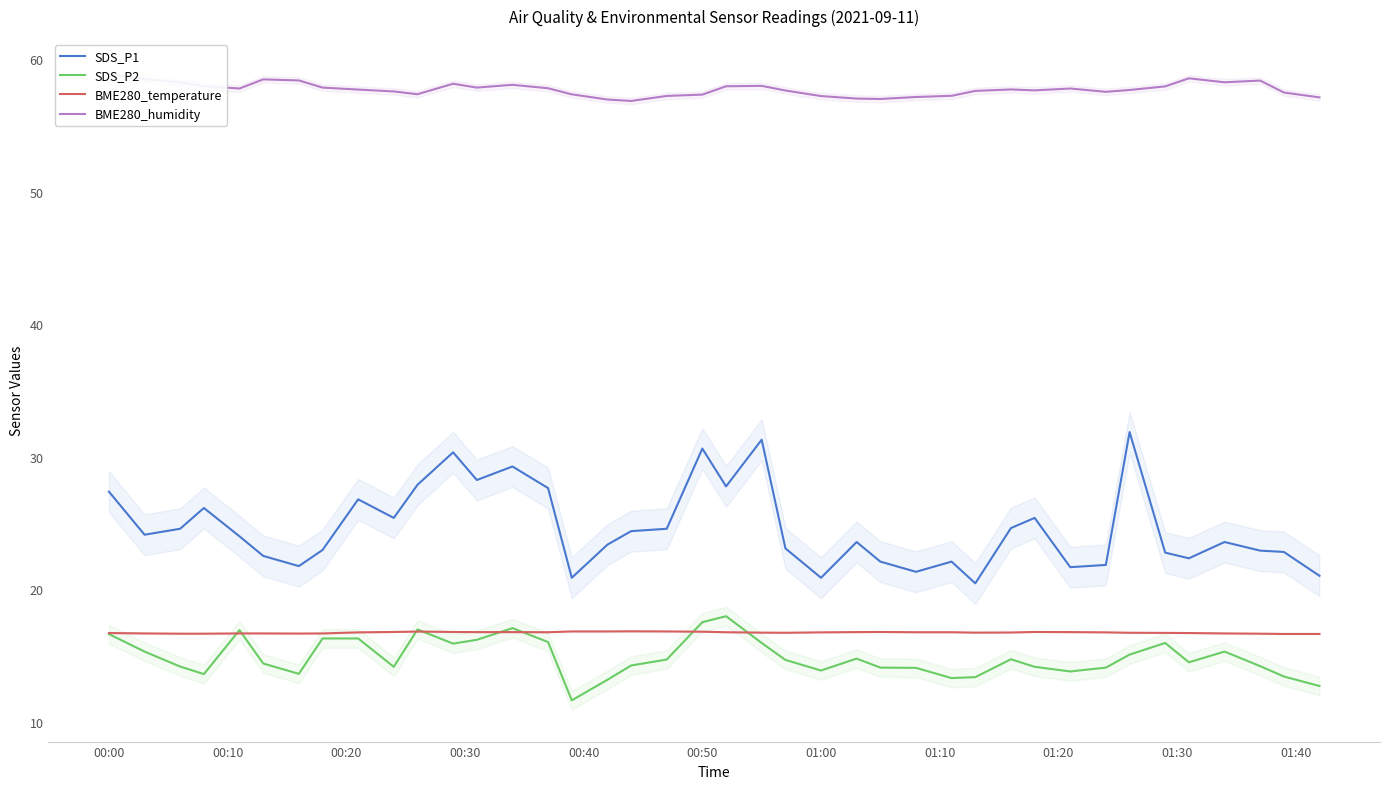

Count the BME280_temperature values in the range 16 to 17.

40